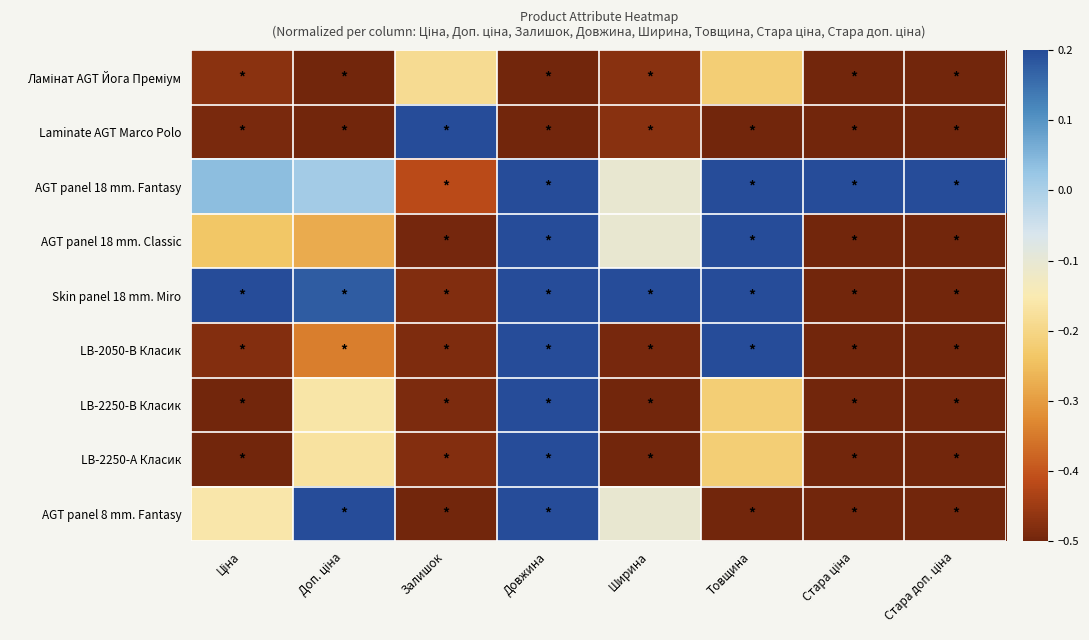

Which series has the largest total across all categories?

AGT panel 18 mm. Fantasy